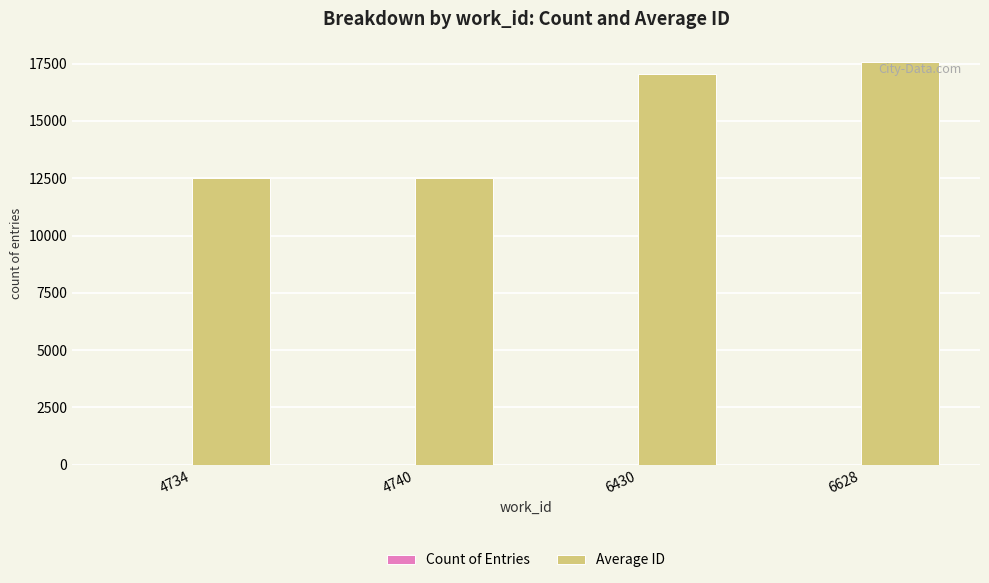

Which series has the widest spread of values?

Average ID